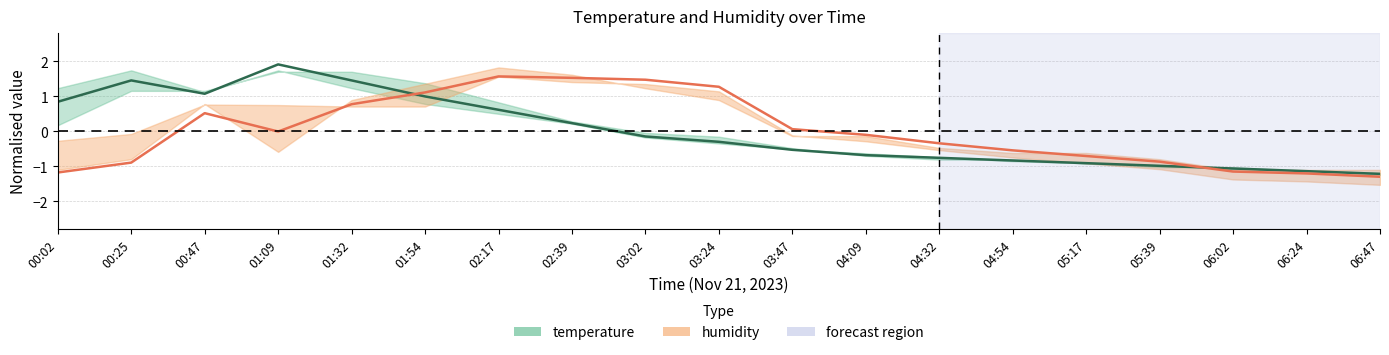

What is the difference between the highest and lowest values at 04:09?

0.6